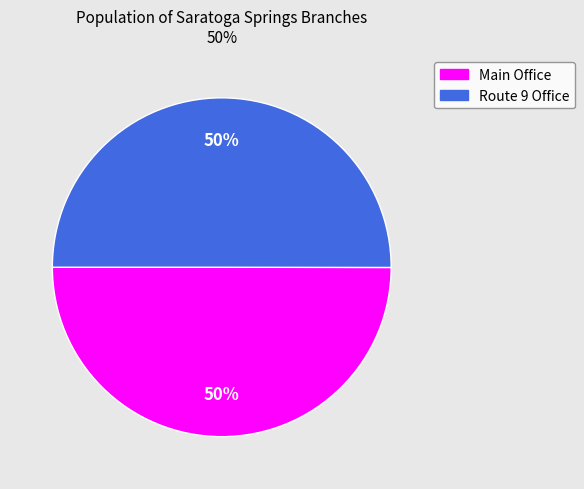

To the nearest percent, what portion does Main Office represent?

50%